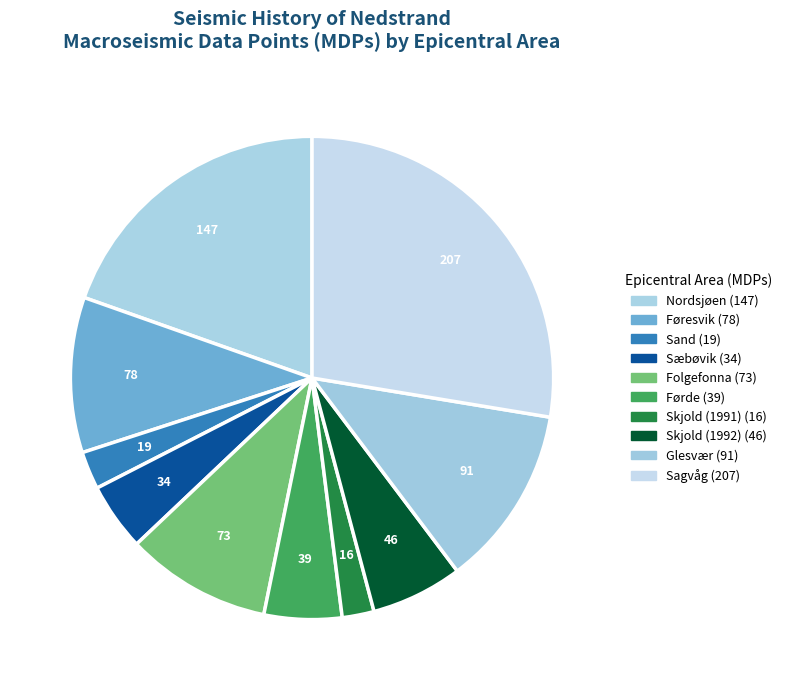

To the nearest percent, what is the difference between the Føresvik and Skjold (1991) slice percentages?

8%